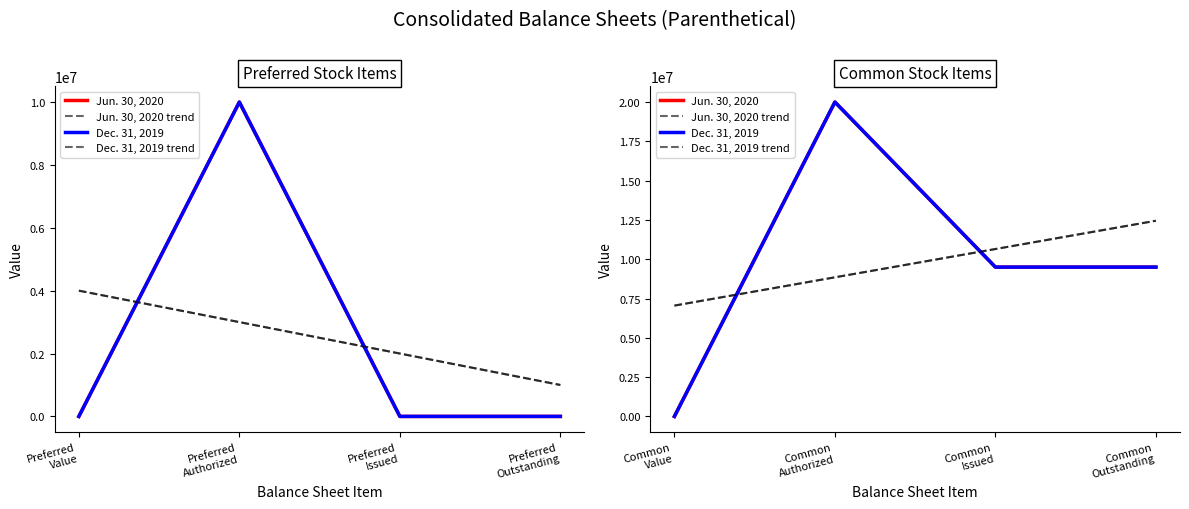

What are all the series names shown in the legend?

Jun. 30, 2020, Jun. 30, 2020 trend, Dec. 31, 2019, Dec. 31, 2019 trend